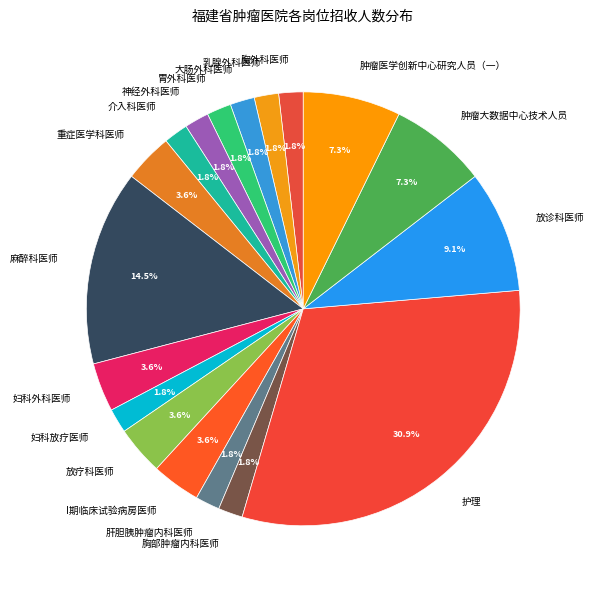

Is 重症医学科医师 the majority of the pie?

No